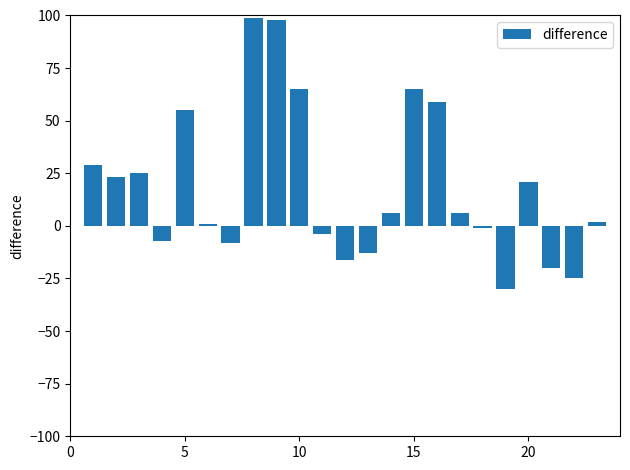

What is the difference between the second highest and minimum values?

128